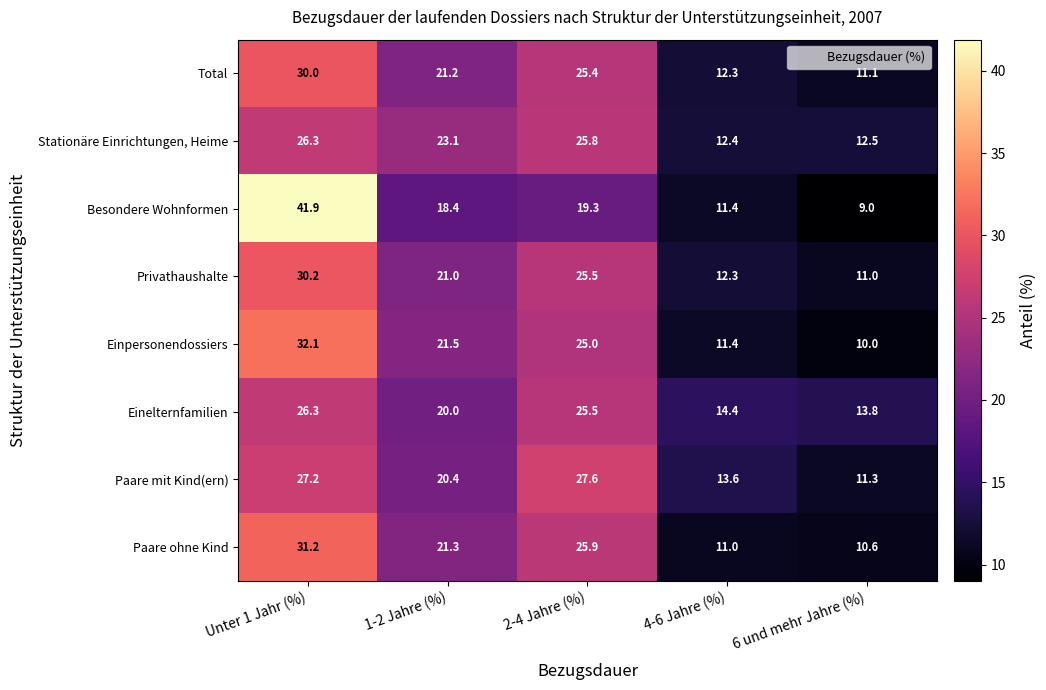

What is the smallest value displayed?

9.0